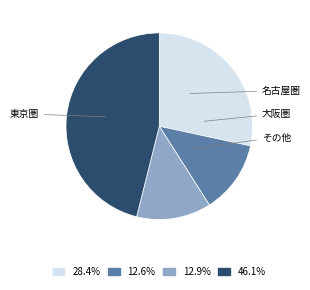

Is there any slice that represents more than half of the pie?

No